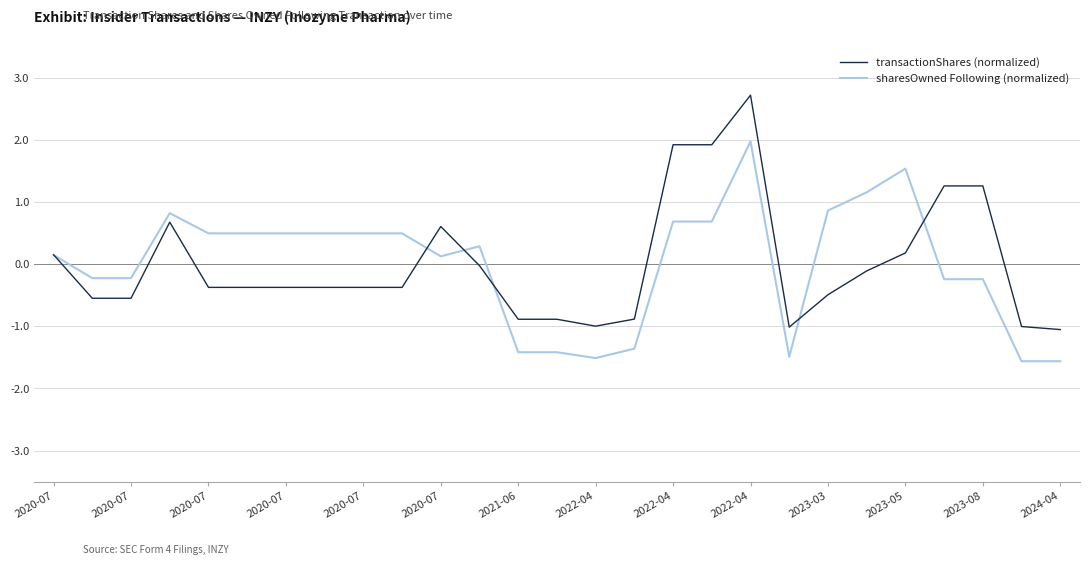

What is the maximum value shown in the chart?

2.7